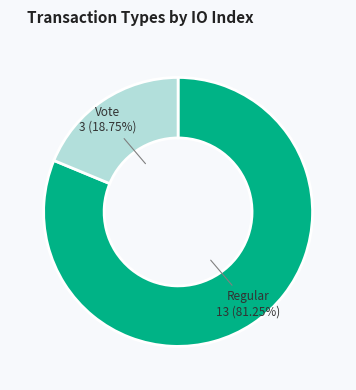

What portion of the pie excludes Regular?

18.8%